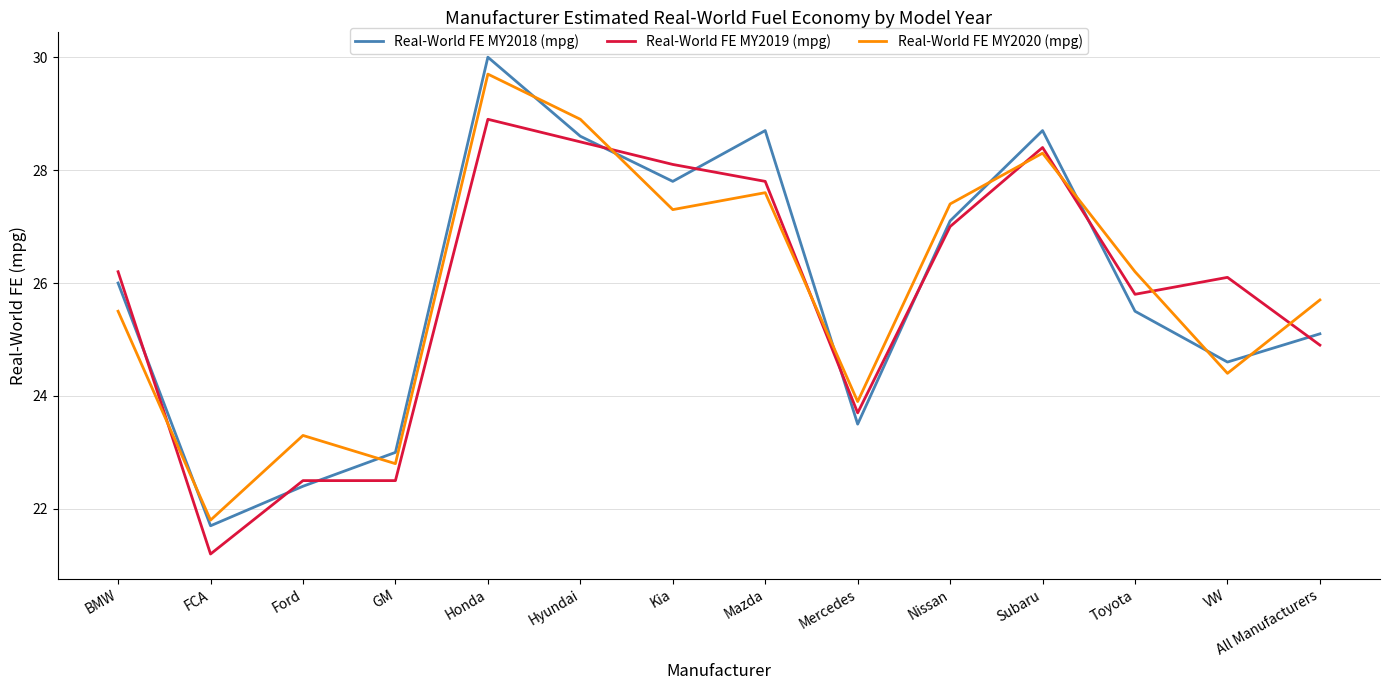

What value does the Real-World FE MY2019 (mpg) series have at Honda?

28.9